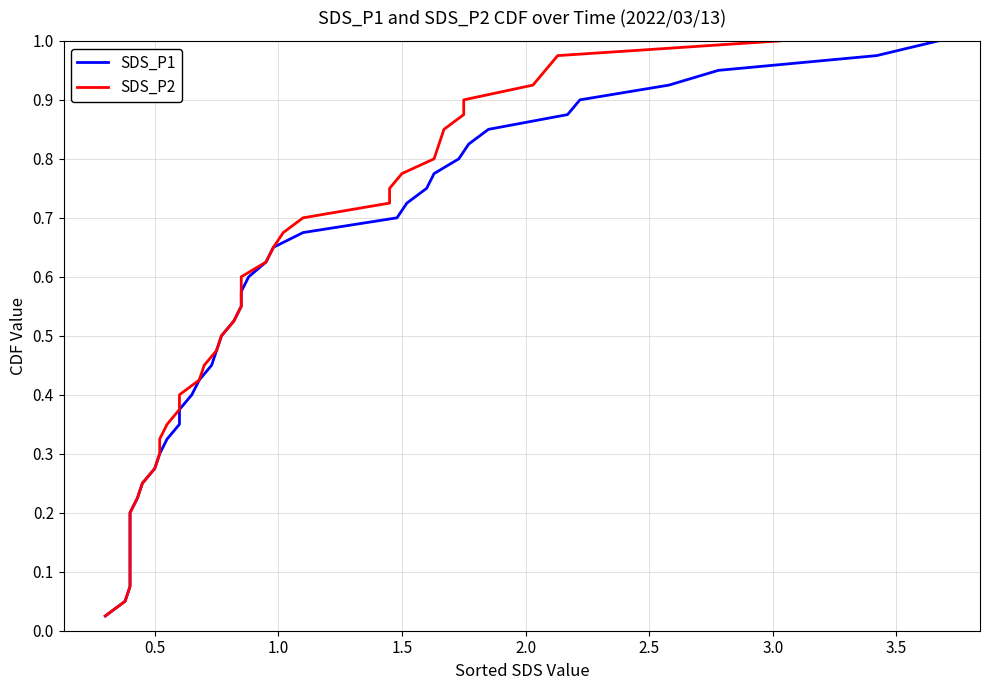

What is the label of the 37th point from the right?

1.5